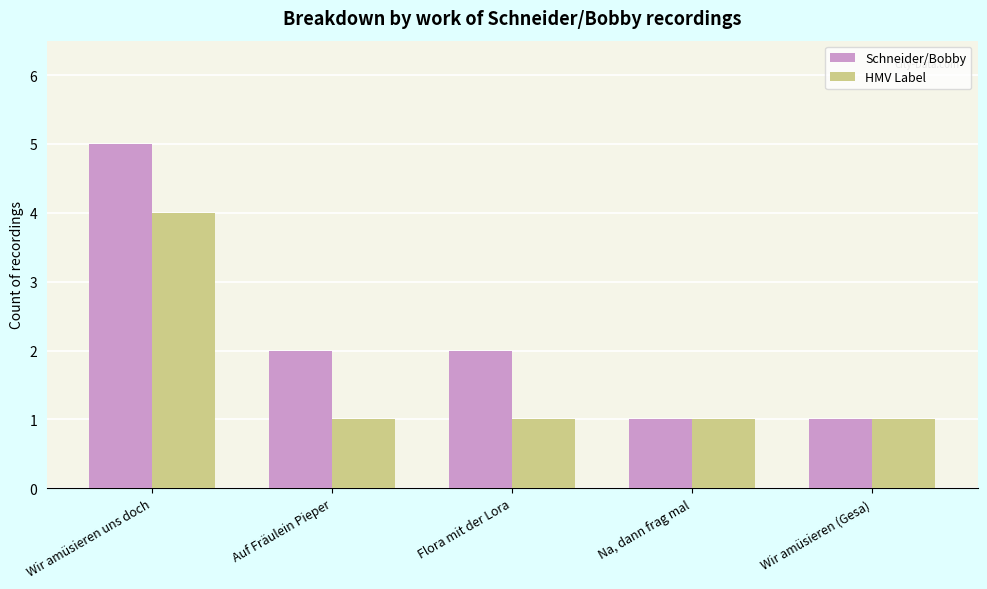

Are the bars horizontal?

No